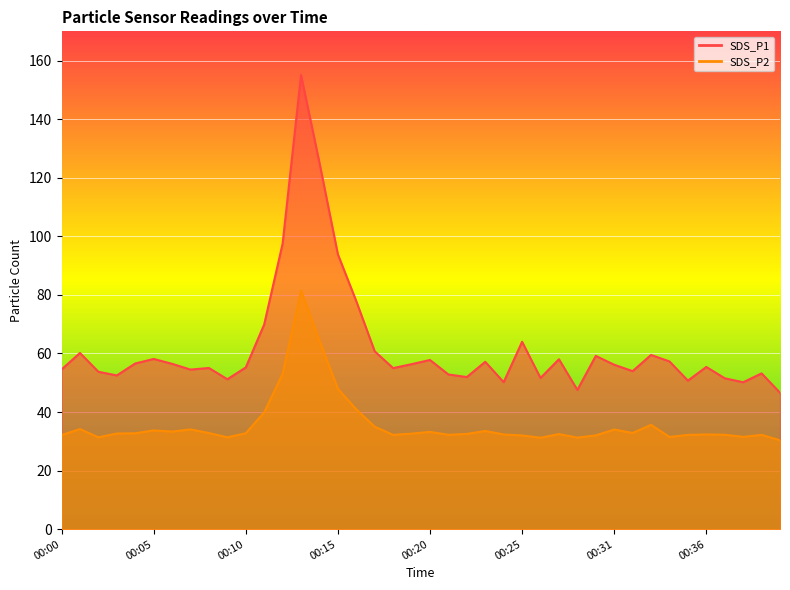

At which category is the sum across all series the highest?

00:13